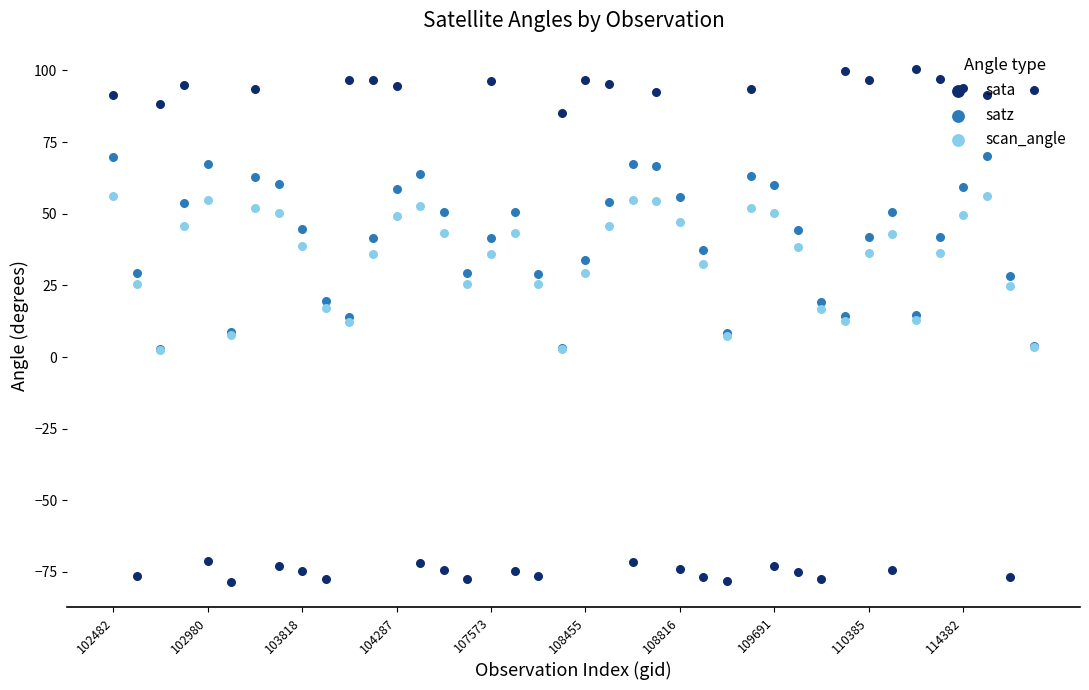

Which series has the largest total across all categories?

satz